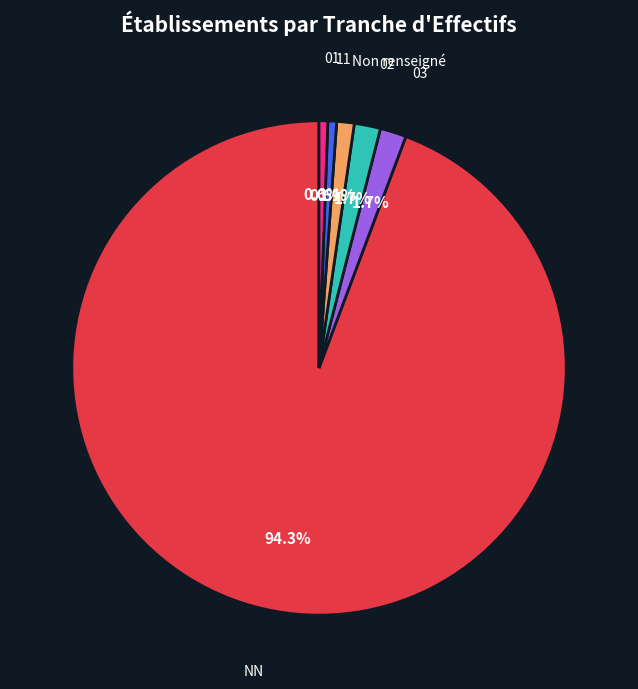

Which has a higher value, 01 or NN?

NN